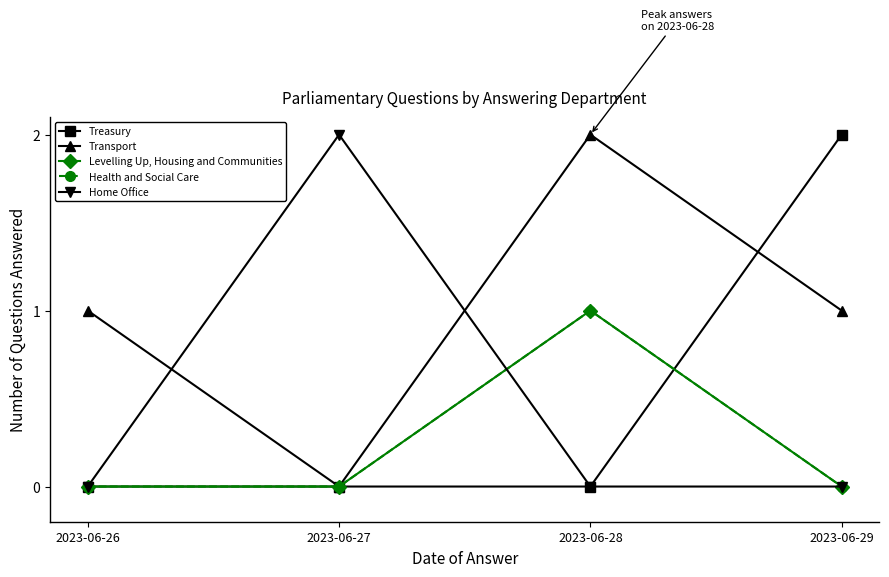

In Health and Social Care, how many points are higher than both neighbors (excluding endpoints)?

1